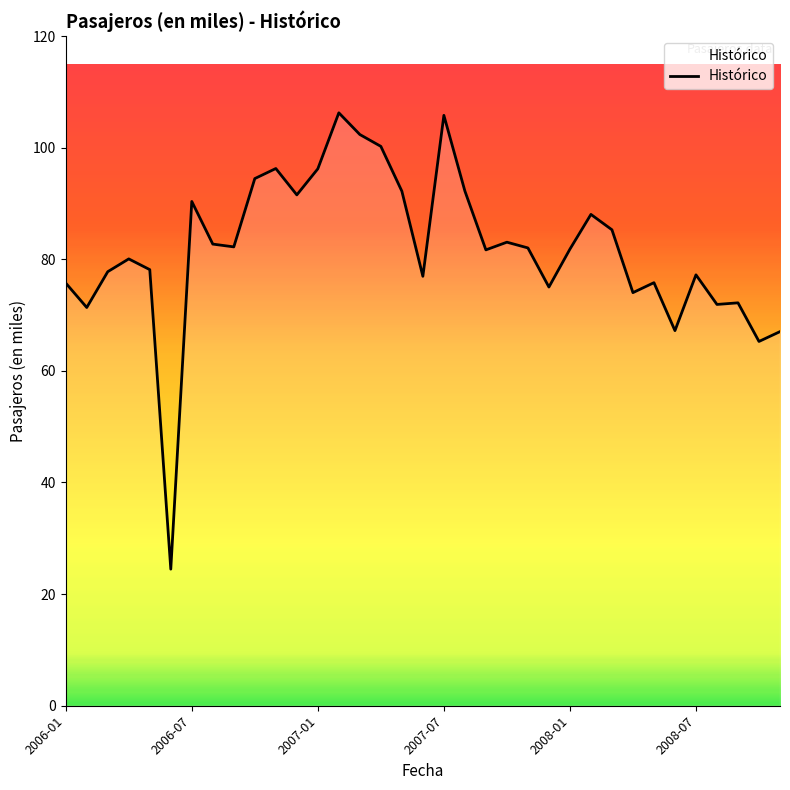

What is the maximum value shown in the chart?

106.2